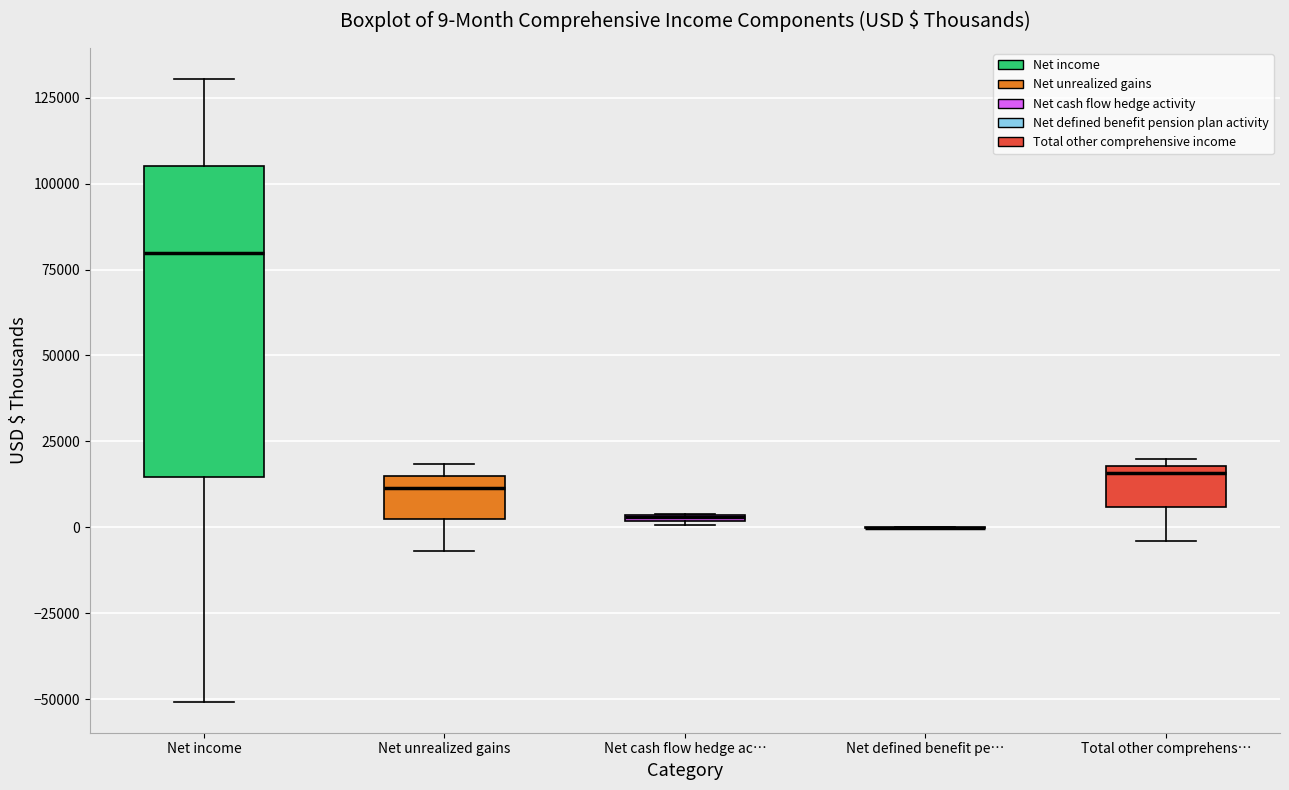

Comparing the boxes themselves (not the whiskers), which one is the tallest?

Net income